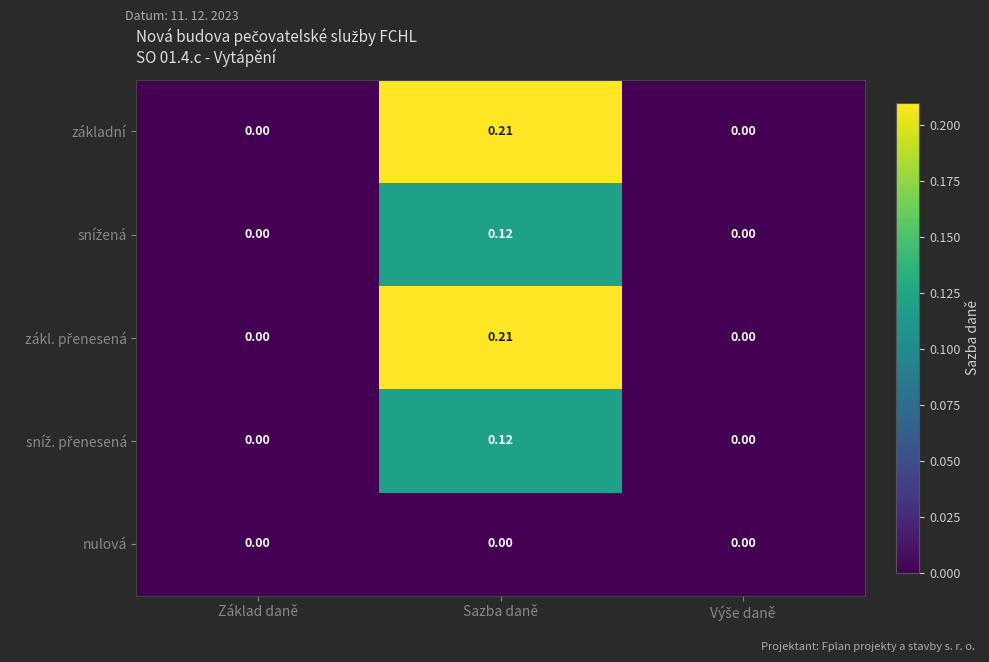

How many distinct data groups are displayed?

5